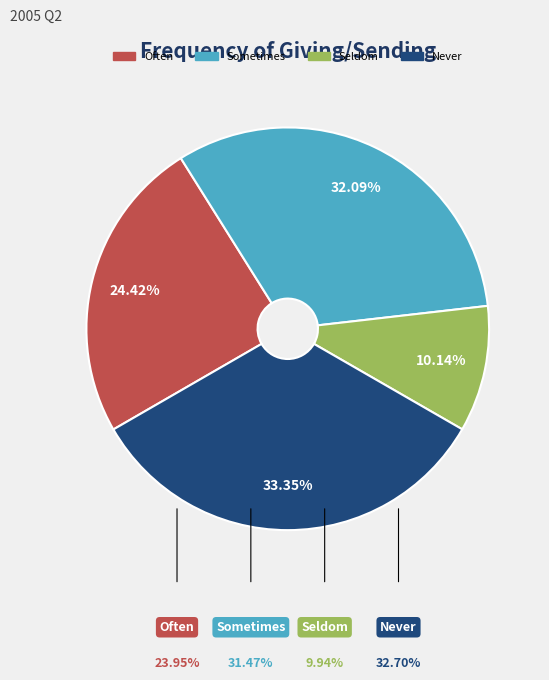

Does Sometimes represent more than half of the total?

No